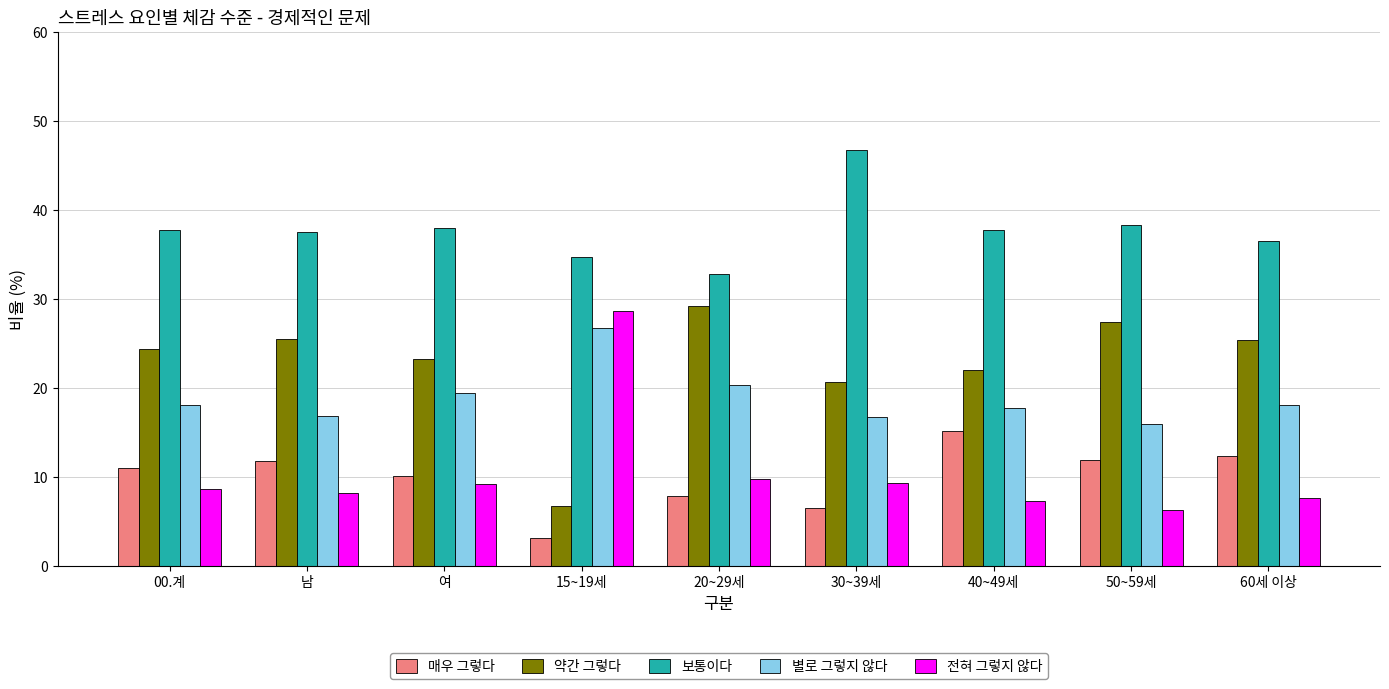

What is the difference between the maximum and minimum values in the 전혀 그렇지 않다 series?

22.4